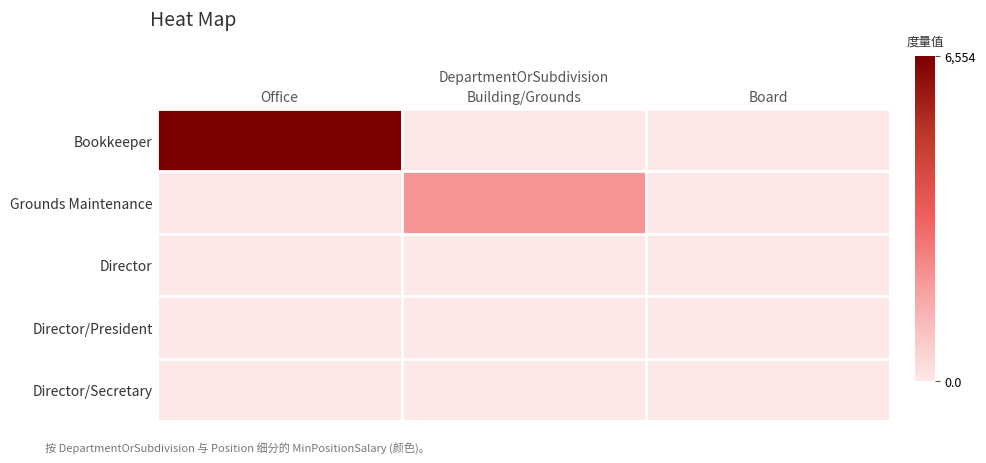

At which category is the sum across all series the highest?

Office